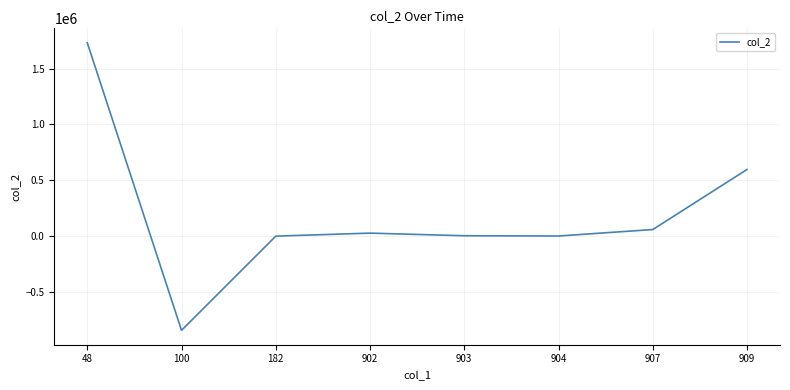

What is the difference between the second highest and second lowest values?

597299.1